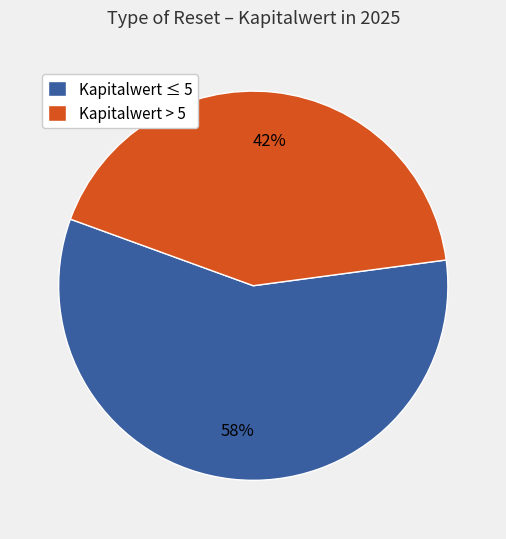

Which category accounts for the majority?

Kapitalwert ≤ 5